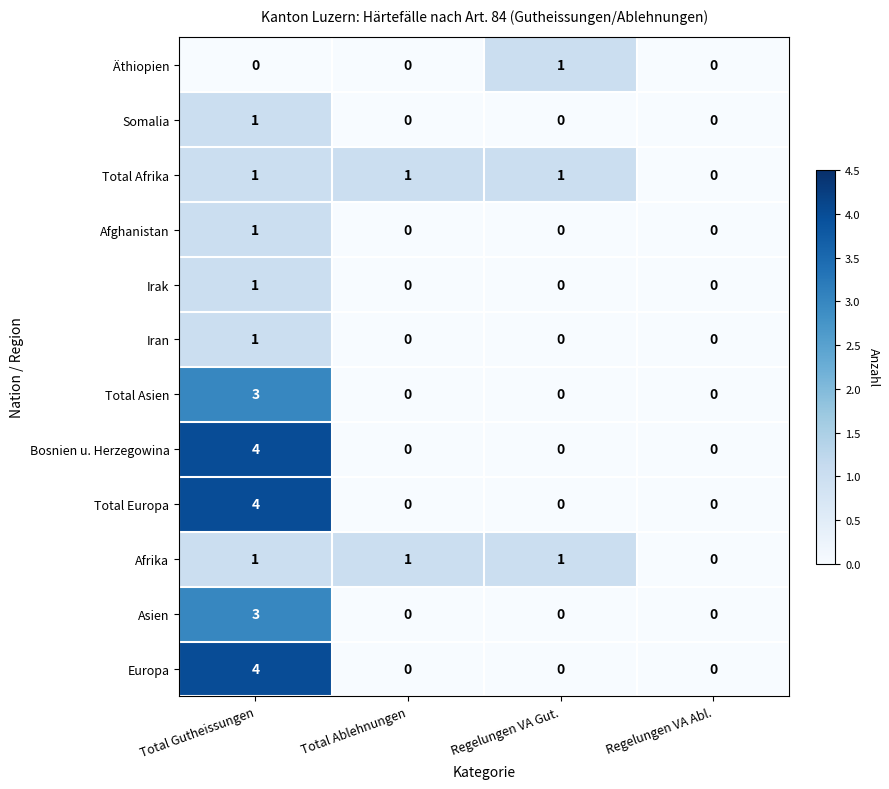

At which category does the chart reach its peak across all series?

Total Gutheissungen